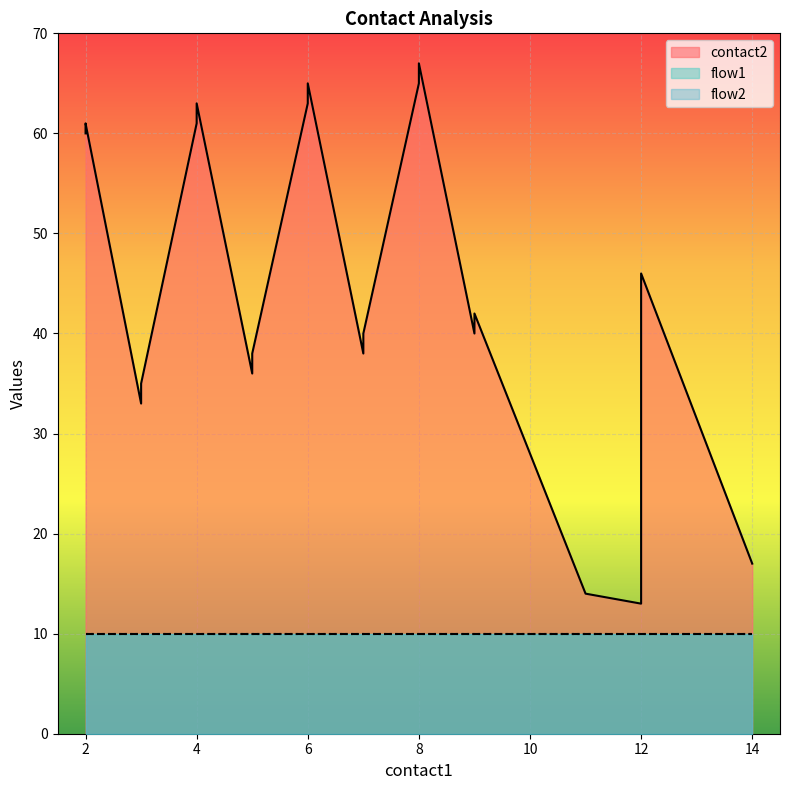

What are all the series names shown in the legend?

contact2, flow1, flow2